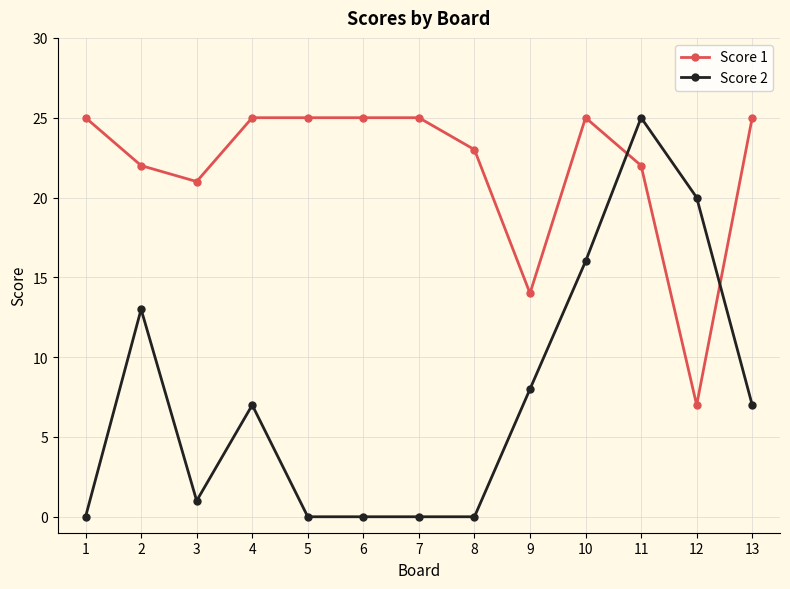

How many data points in Score 1 are less than 25?

6